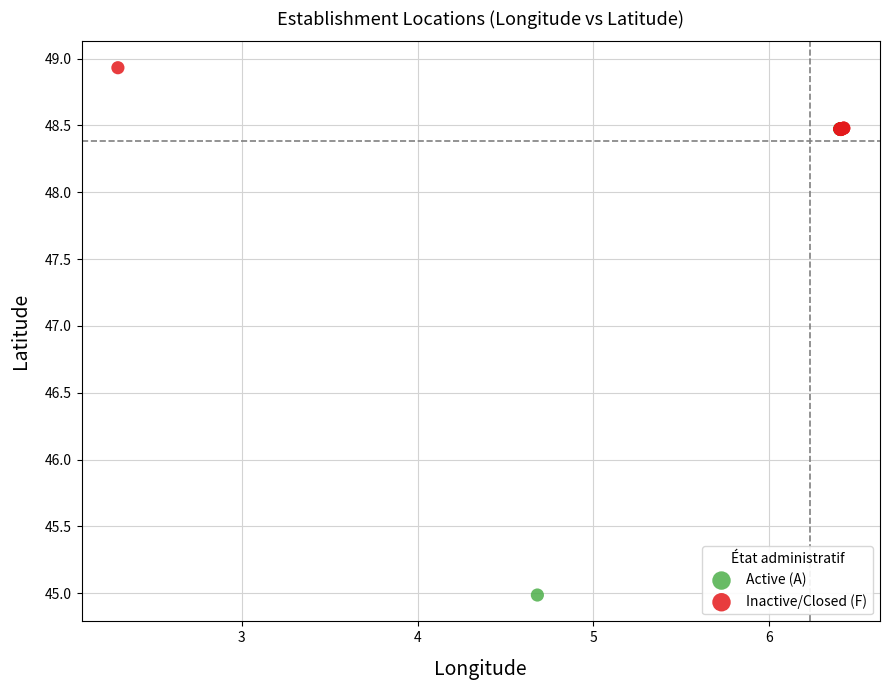

Which series contains the lowest Y value?

Active (A)